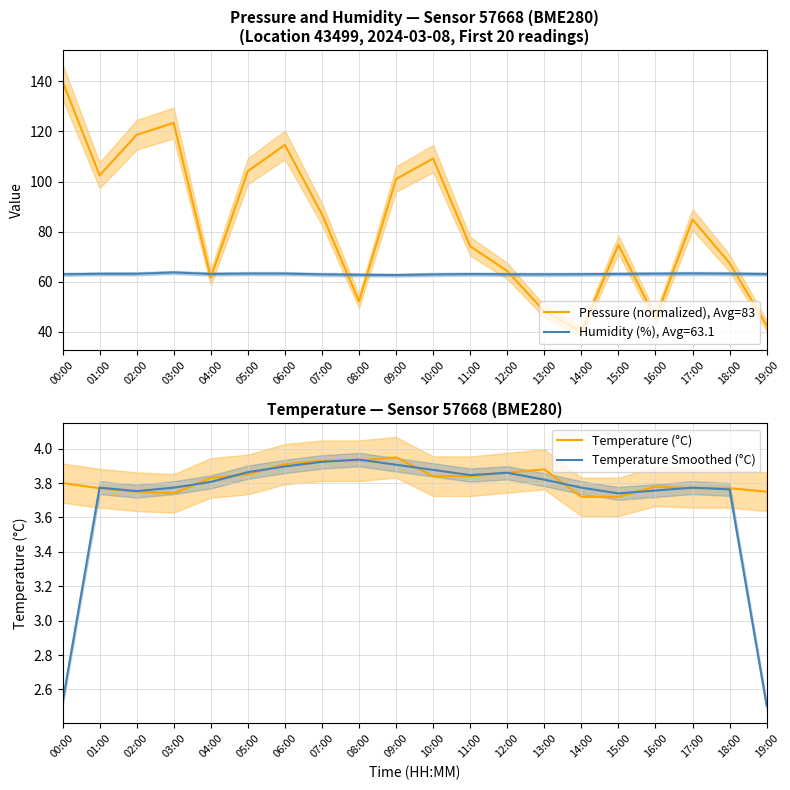

Rank the categories by Temperature Smoothed (°C) value from lowest to highest.

19:00, 00:00, 15:00, 02:00, 16:00, 18:00, 01:00, 03:00, 14:00, 17:00, 04:00, 13:00, 11:00, 12:00, 05:00, 10:00, 06:00, 09:00, 07:00, 08:00